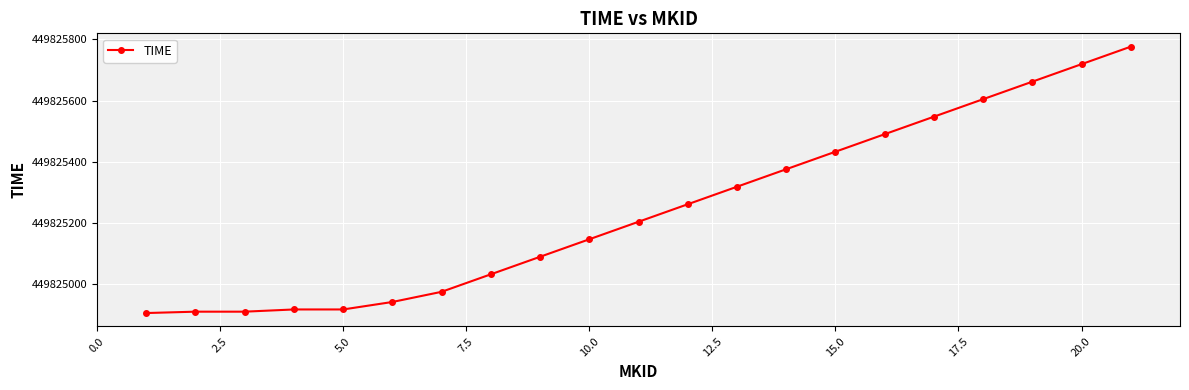

What is the average value?

449825244.5